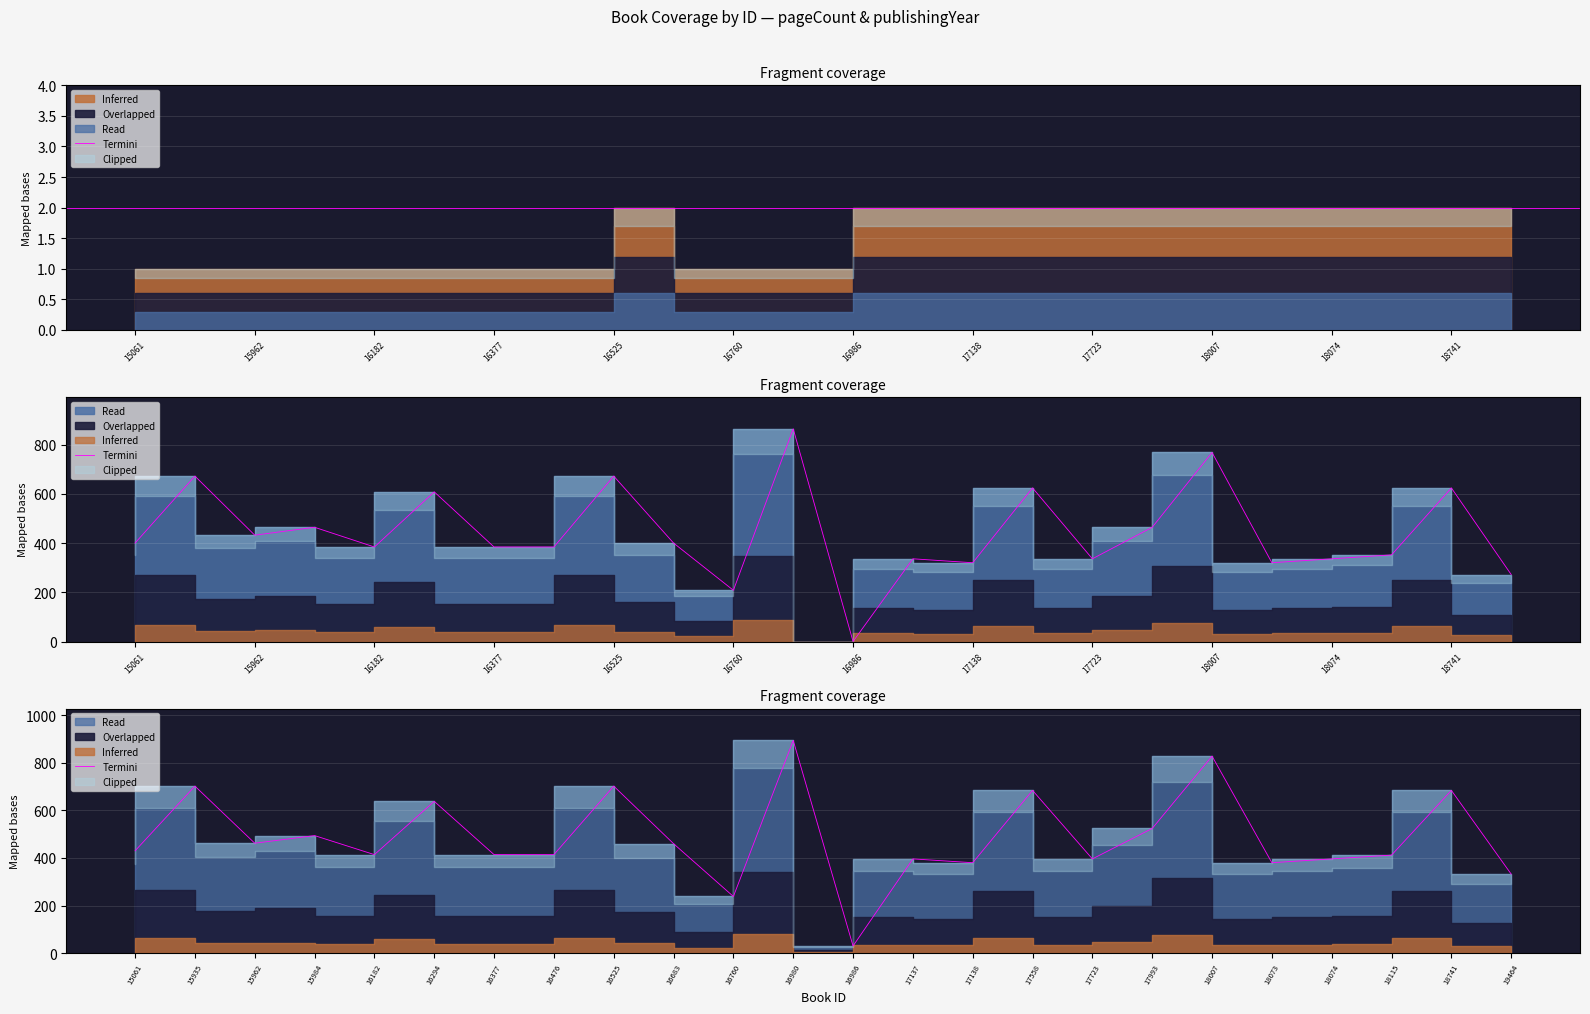

How many data points are less than 430?

12